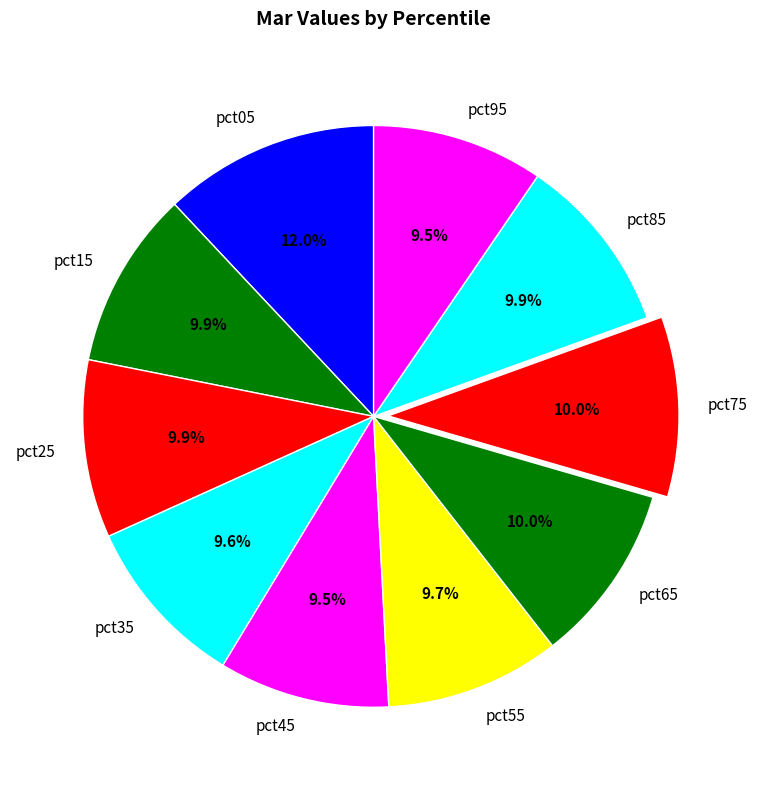

What is the largest slice in the pie chart?

pct05